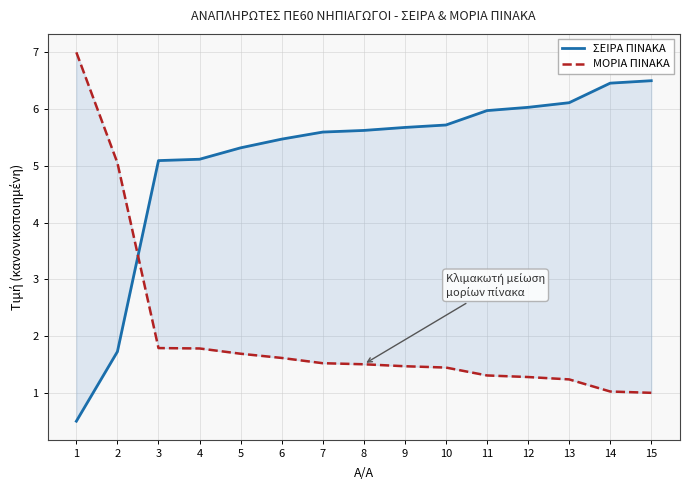

Which series has the largest total across all categories?

ΣΕΙΡΑ ΠΙΝΑΚΑ